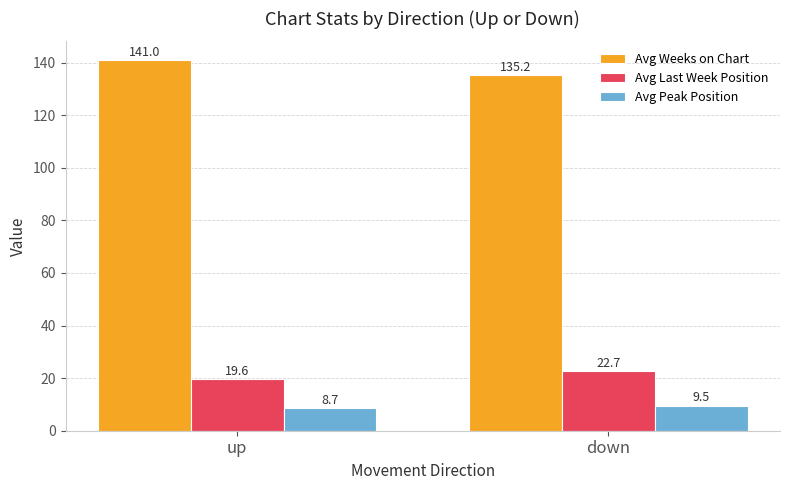

Reading left to right, transcribe all the data shown in this chart.

Avg Weeks on Chart: up=141.0	down=135.2
Avg Last Week Position: up=19.6	down=22.7
Avg Peak Position: up=8.7	down=9.5